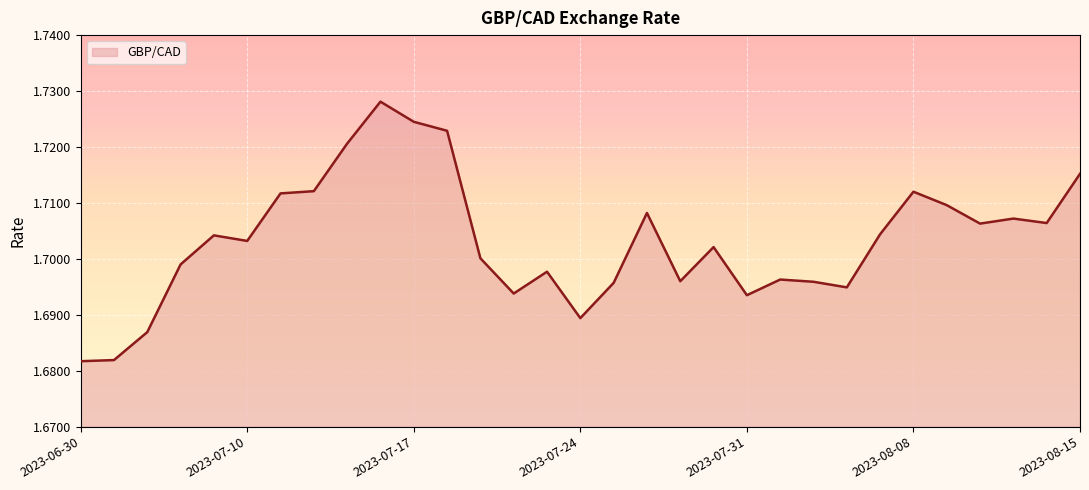

Count the values in the range 1 to 2.

31